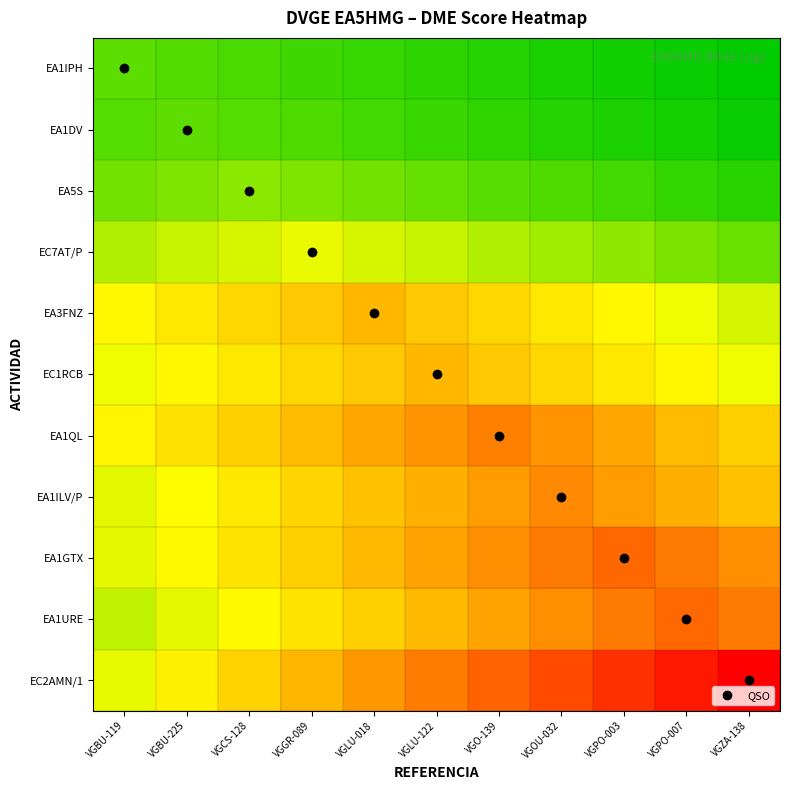

Which has a higher value, VGLU-122 or VGPO-007?

VGLU-122